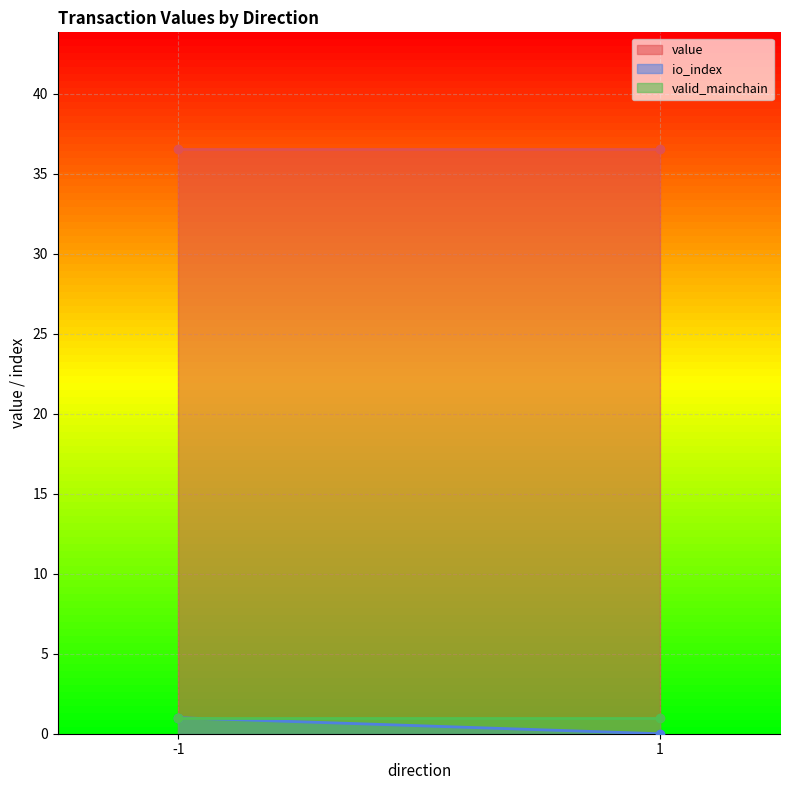

True or false: io_index and value cross at least once.

False